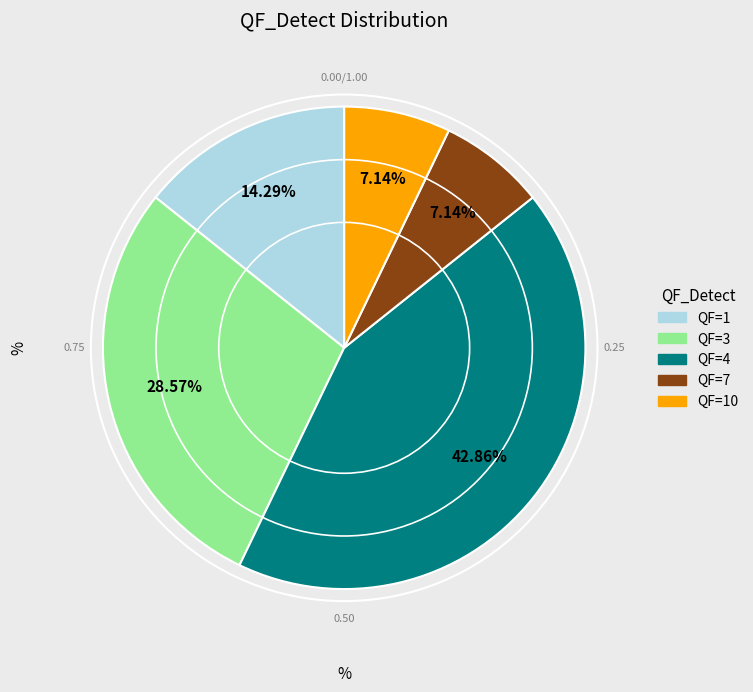

How many slices are in this pie chart?

5